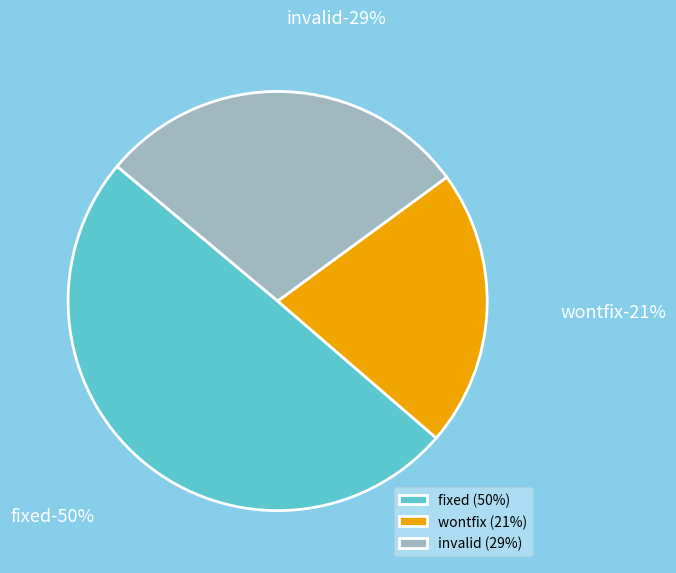

Is there any slice that represents more than half of the pie?

No